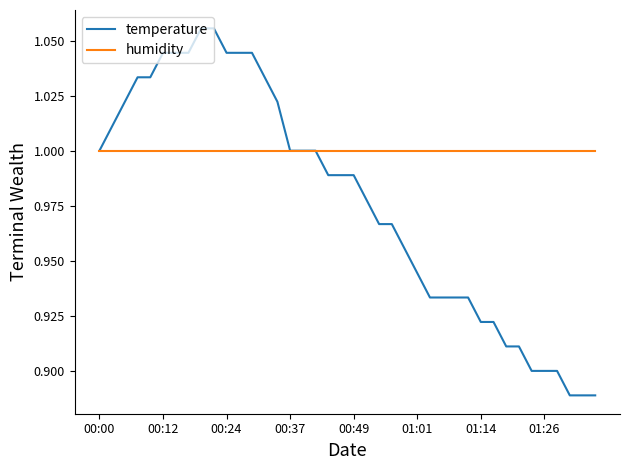

Which series has the largest range (max minus min)?

temperature